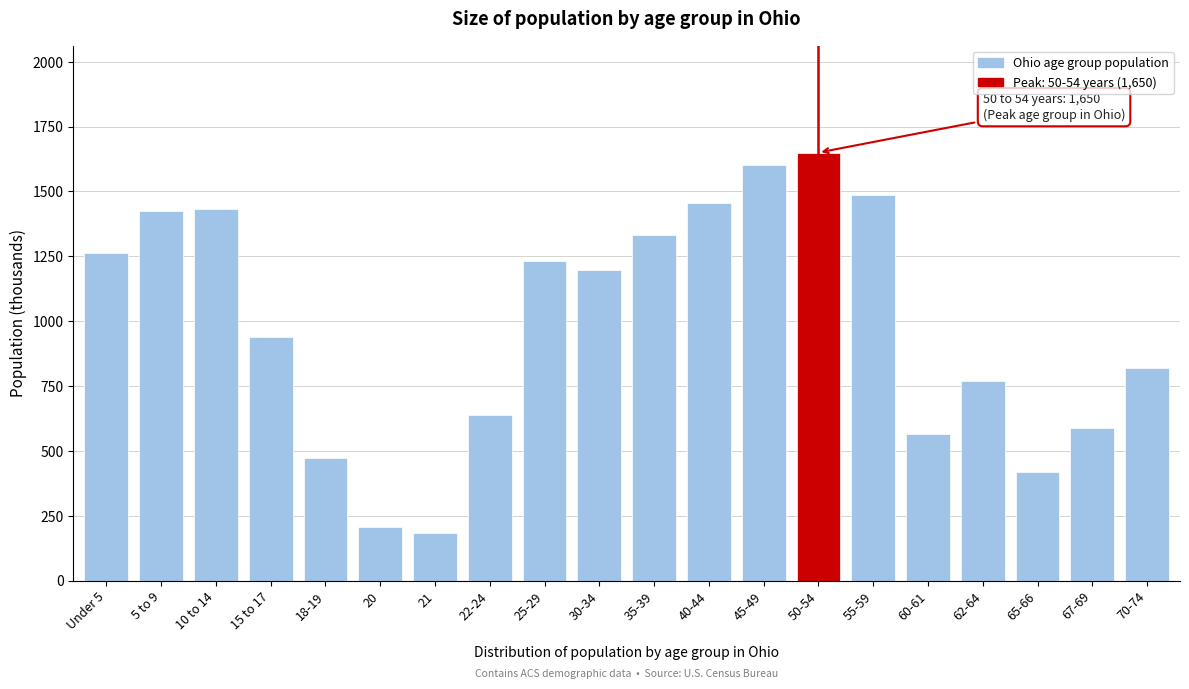

What is the maximum value shown in the chart?

1650